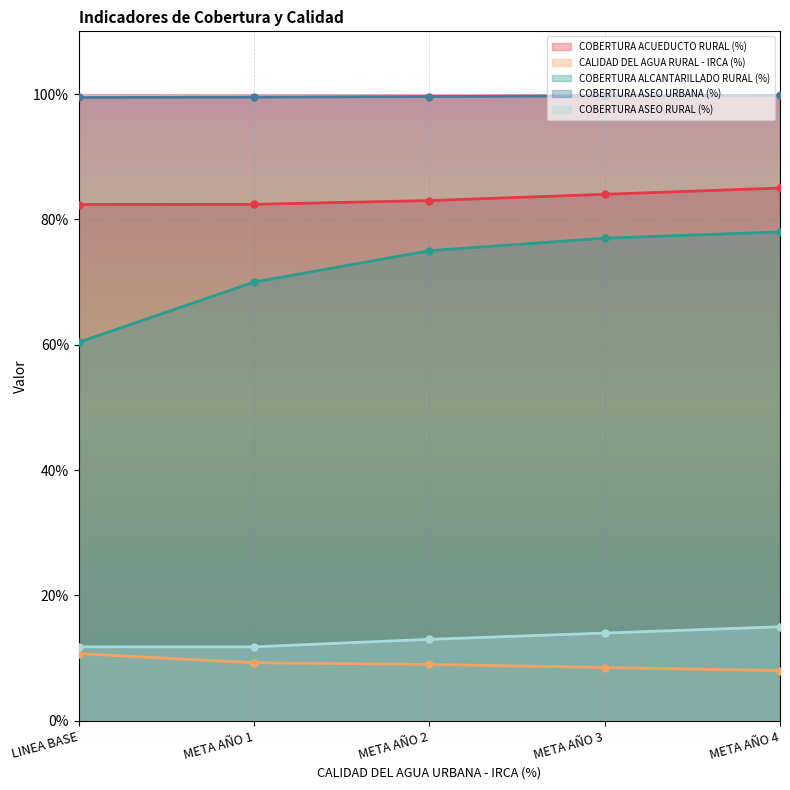

True or false: COBERTURA ALCANTARILLADO RURAL (%) and CALIDAD DEL AGUA RURAL - IRCA (%) intersect in this chart.

False